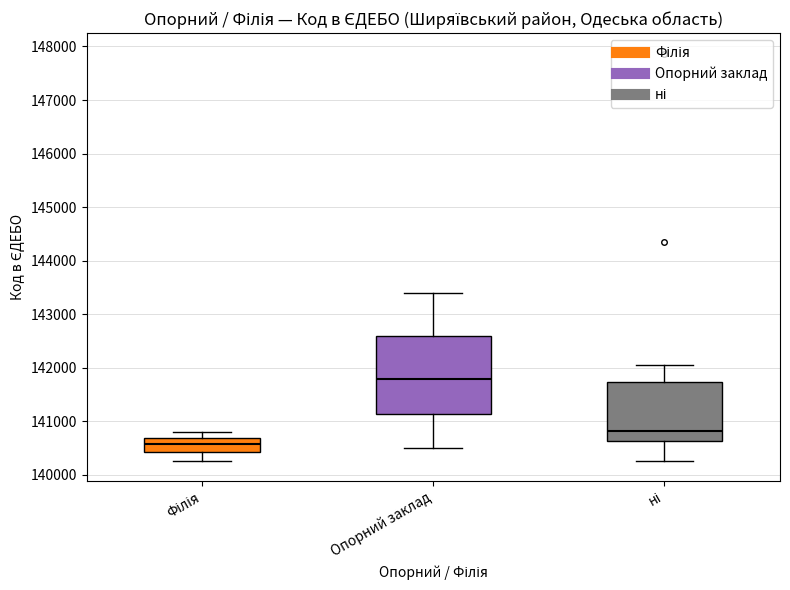

Which category has the highest value across all series?

ні